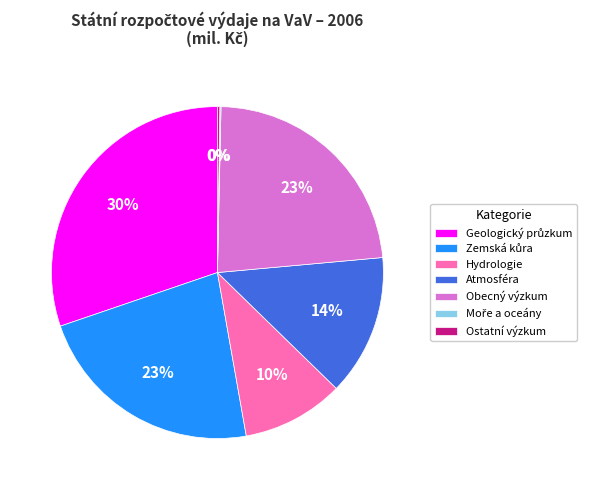

To the nearest percent, what is the difference between the largest and smallest slice percentages?

30%